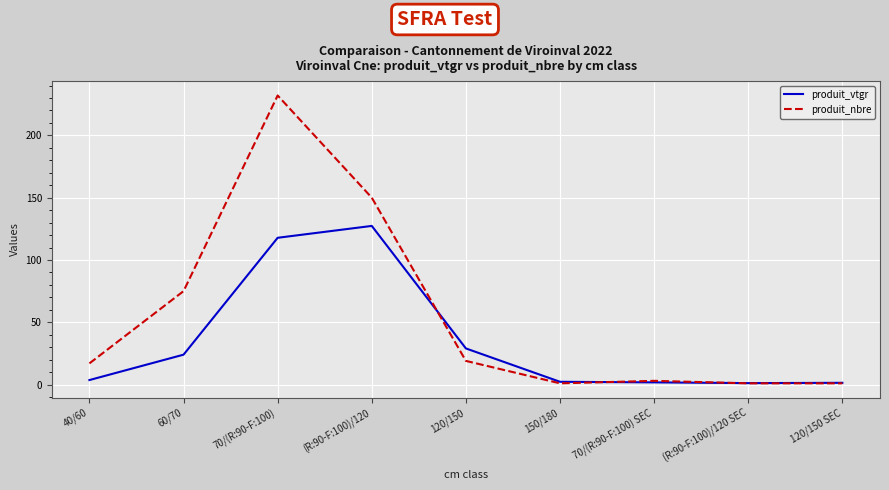

Is it true that produit_nbre equals 150.0 at (R:90-F:100)/120?

True